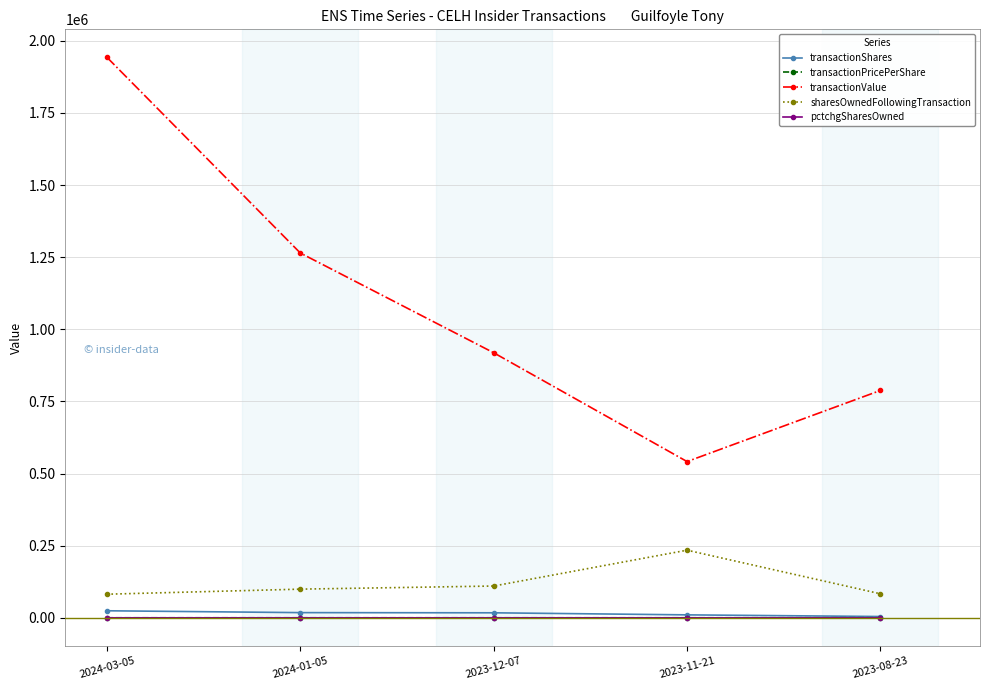

Which series has the largest range (max minus min)?

transactionValue